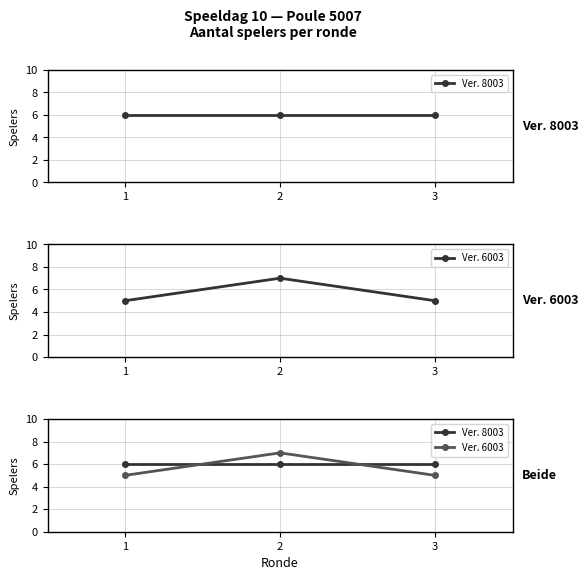

What is the minimum value for Ver. 8003?

6